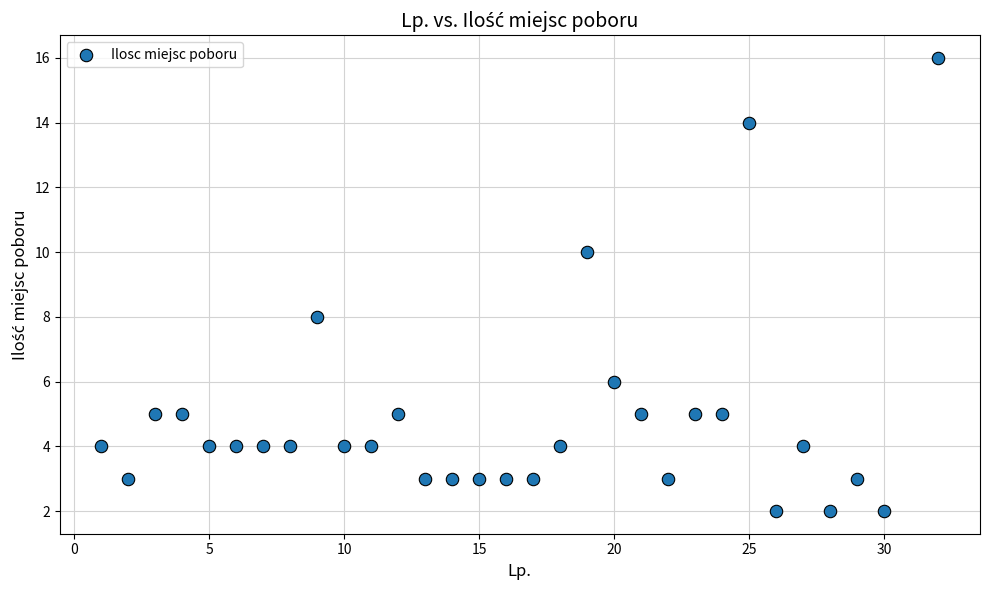

What is the range of Y values (max minus min)?

14